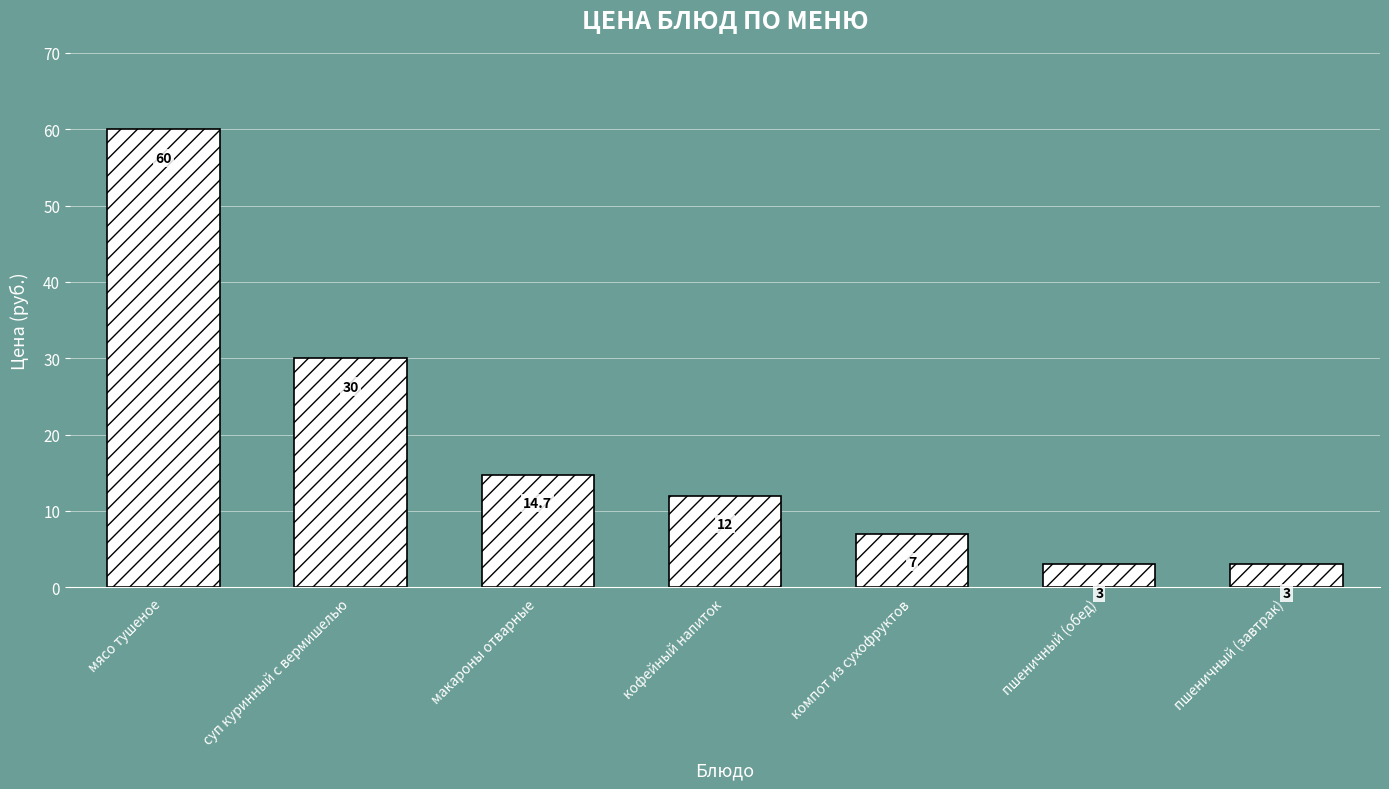

The value at суп куринный с вермишелью is 48.8. True or false?

False